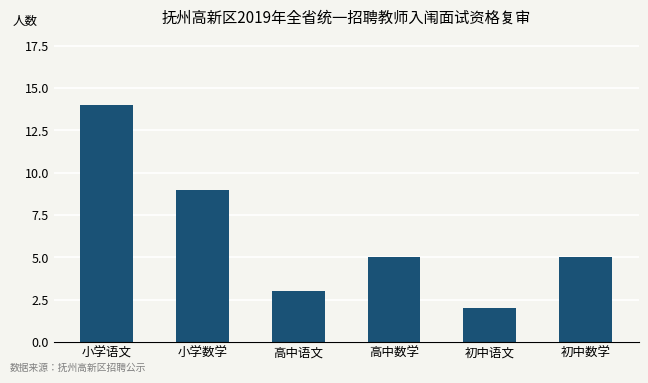

What is the ratio of the value at 初中数学 to the value at 小学语文?

0.4